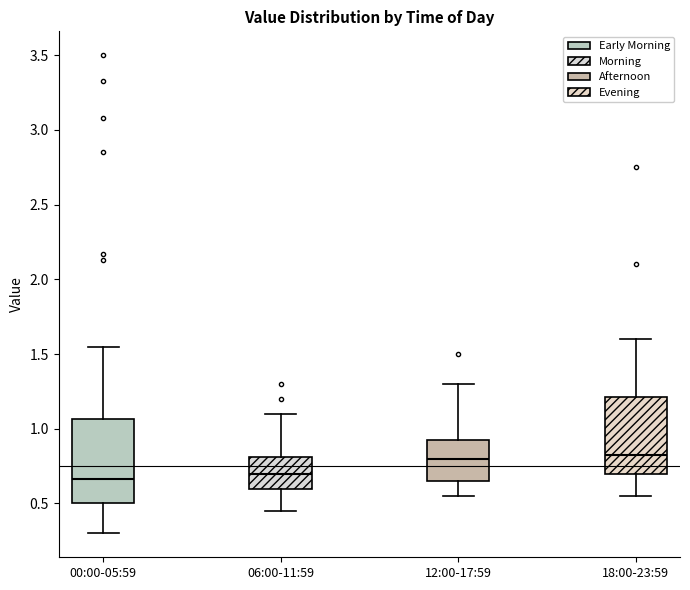

Which box is the tallest, from its lower edge to its upper edge?

00:00-05:59